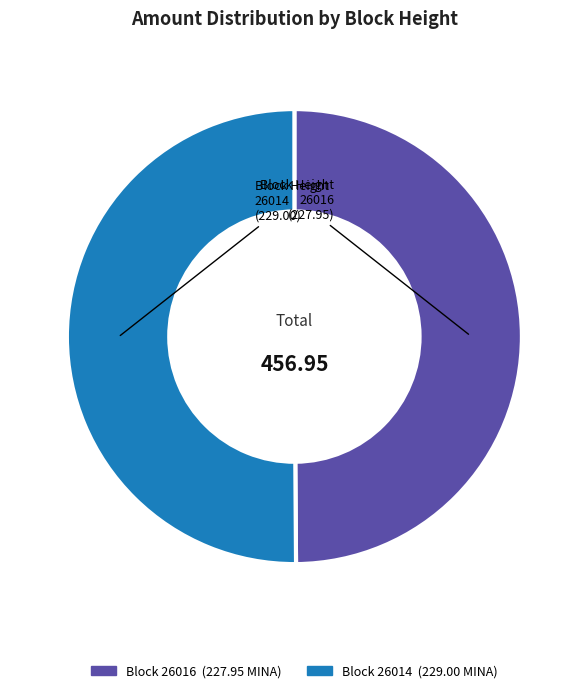

Rank the categories by value from highest to lowest.

26014, 26016